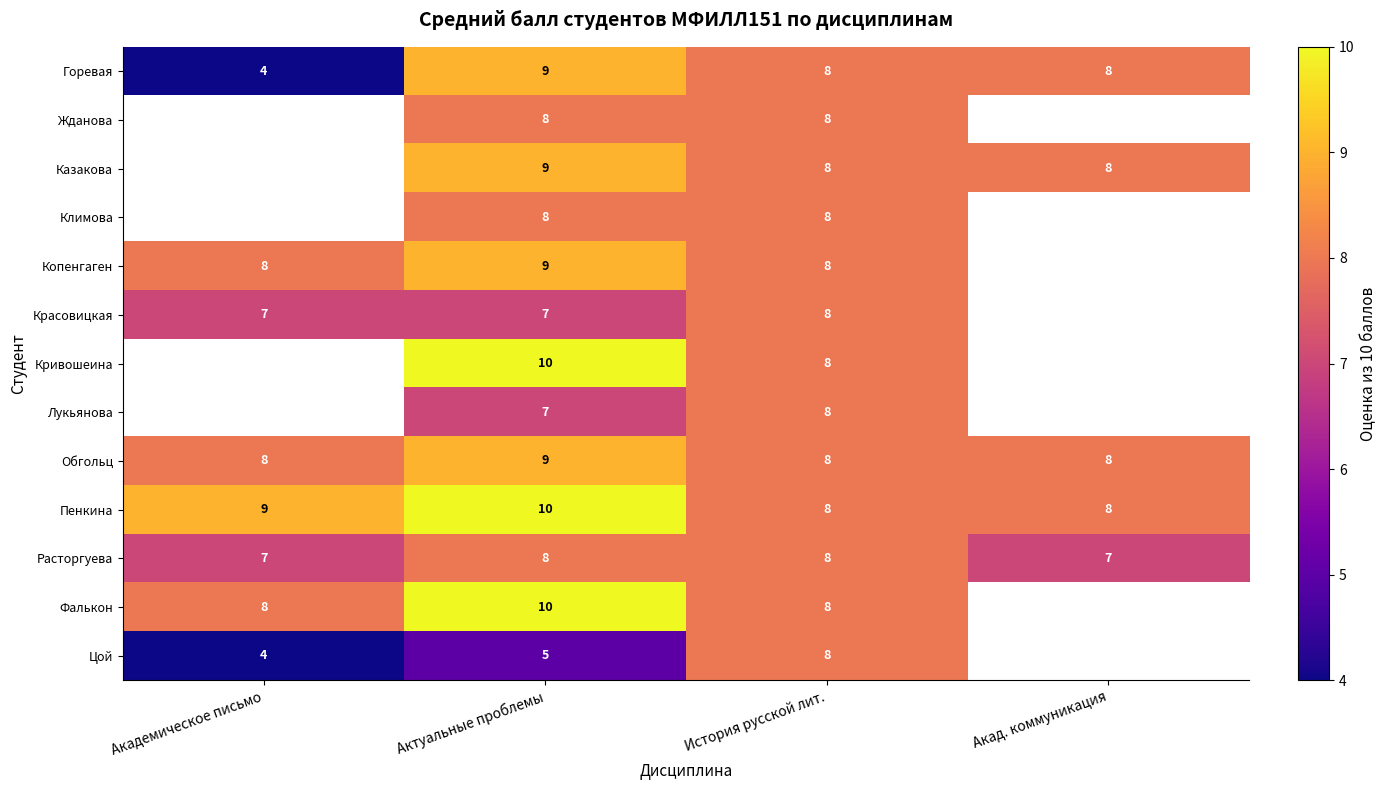

At which category is the sum across all series the highest?

Актуальные проблемы